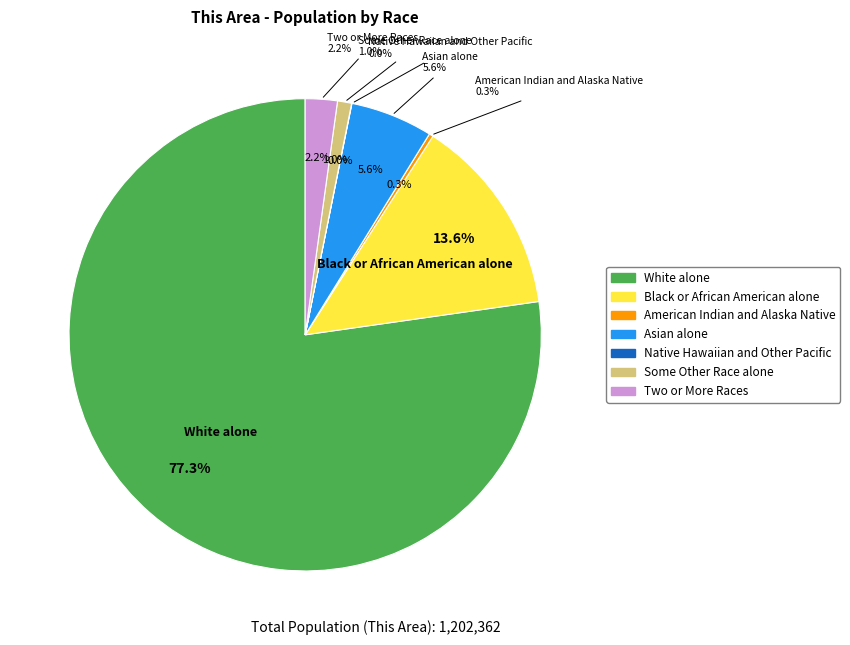

Rank the categories by value from highest to lowest.

White alone, Black or African American alone, Asian alone, Two or More Races, Some Other Race alone, American Indian and Alaska Native, Native Hawaiian and Other Pacific